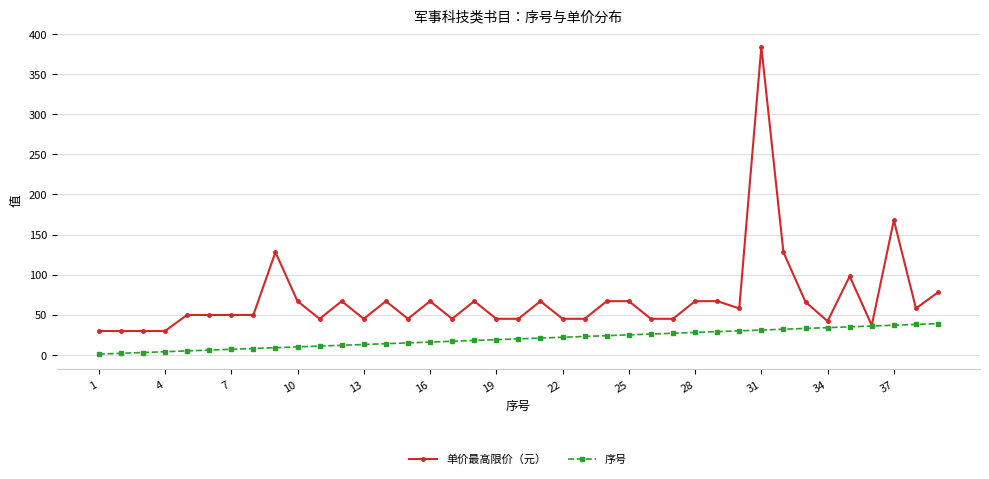

Which series has the largest range (max minus min)?

单价最高限价（元）